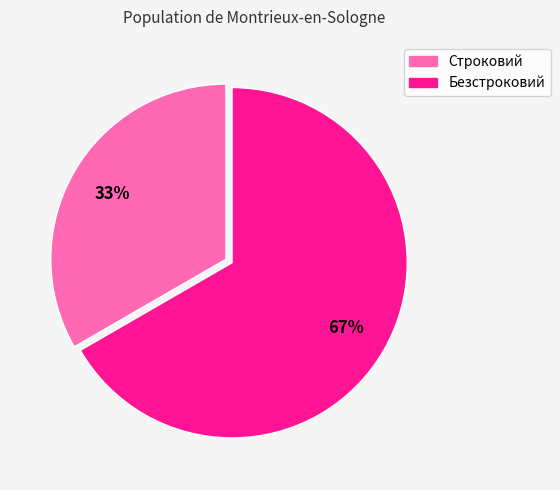

Count the number of slices in the pie.

2